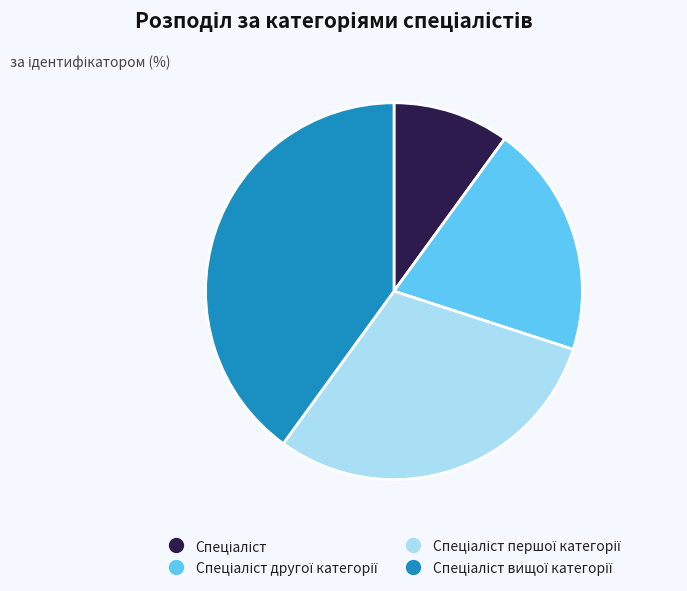

Is there a majority slice in this chart?

No